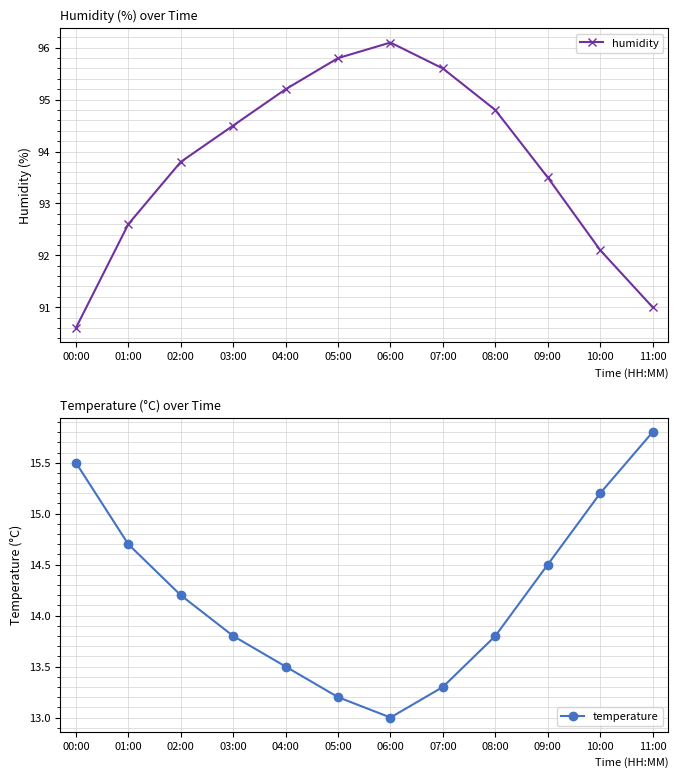

Does the chart have visible grid lines?

Yes